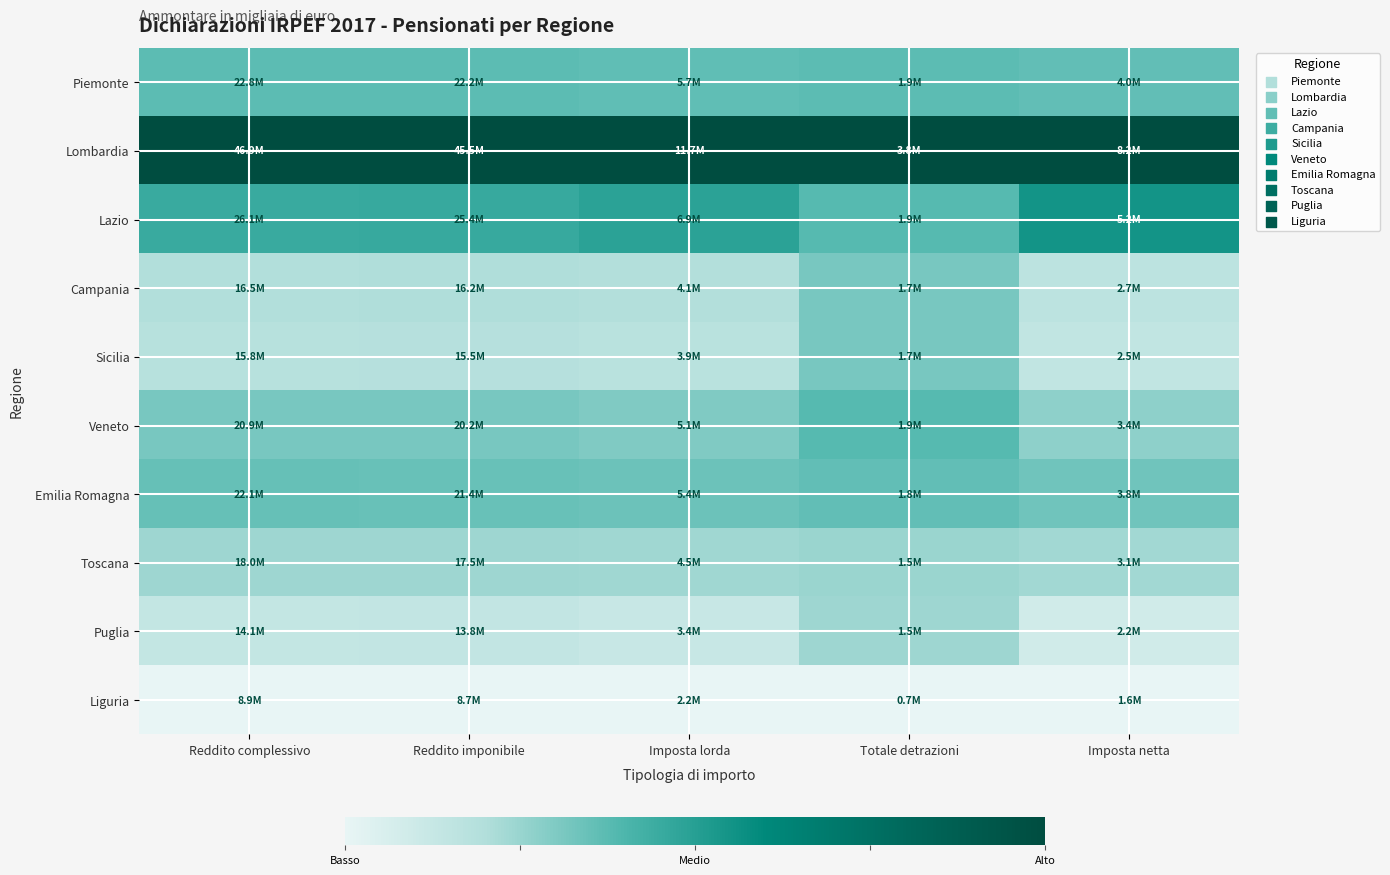

Reading left to right, transcribe all the data shown in this chart.

Piemonte: Reddito complessivo=0.4	Reddito imponibile=0.4	Imposta lorda=0.4	Totale detrazioni=0.4	Imposta netta=0.4
Lombardia: Reddito complessivo=1.0	Reddito imponibile=1.0	Imposta lorda=1.0	Totale detrazioni=1.0	Imposta netta=1.0
Lazio: Reddito complessivo=0.5	Reddito imponibile=0.5	Imposta lorda=0.5	Totale detrazioni=0.4	Imposta netta=0.5
Campania: Reddito complessivo=0.2	Reddito imponibile=0.2	Imposta lorda=0.2	Totale detrazioni=0.3	Imposta netta=0.2
Sicilia: Reddito complessivo=0.2	Reddito imponibile=0.2	Imposta lorda=0.2	Totale detrazioni=0.3	Imposta netta=0.1
Veneto: Reddito complessivo=0.3	Reddito imponibile=0.3	Imposta lorda=0.3	Totale detrazioni=0.4	Imposta netta=0.3
Emilia Romagna: Reddito complessivo=0.3	Reddito imponibile=0.3	Imposta lorda=0.3	Totale detrazioni=0.4	Imposta netta=0.3
Toscana: Reddito complessivo=0.2	Reddito imponibile=0.2	Imposta lorda=0.2	Totale detrazioni=0.2	Imposta netta=0.2
Puglia: Reddito complessivo=0.1	Reddito imponibile=0.1	Imposta lorda=0.1	Totale detrazioni=0.2	Imposta netta=0.1
Liguria: Reddito complessivo=0.0	Reddito imponibile=0.0	Imposta lorda=0.0	Totale detrazioni=0.0	Imposta netta=0.0